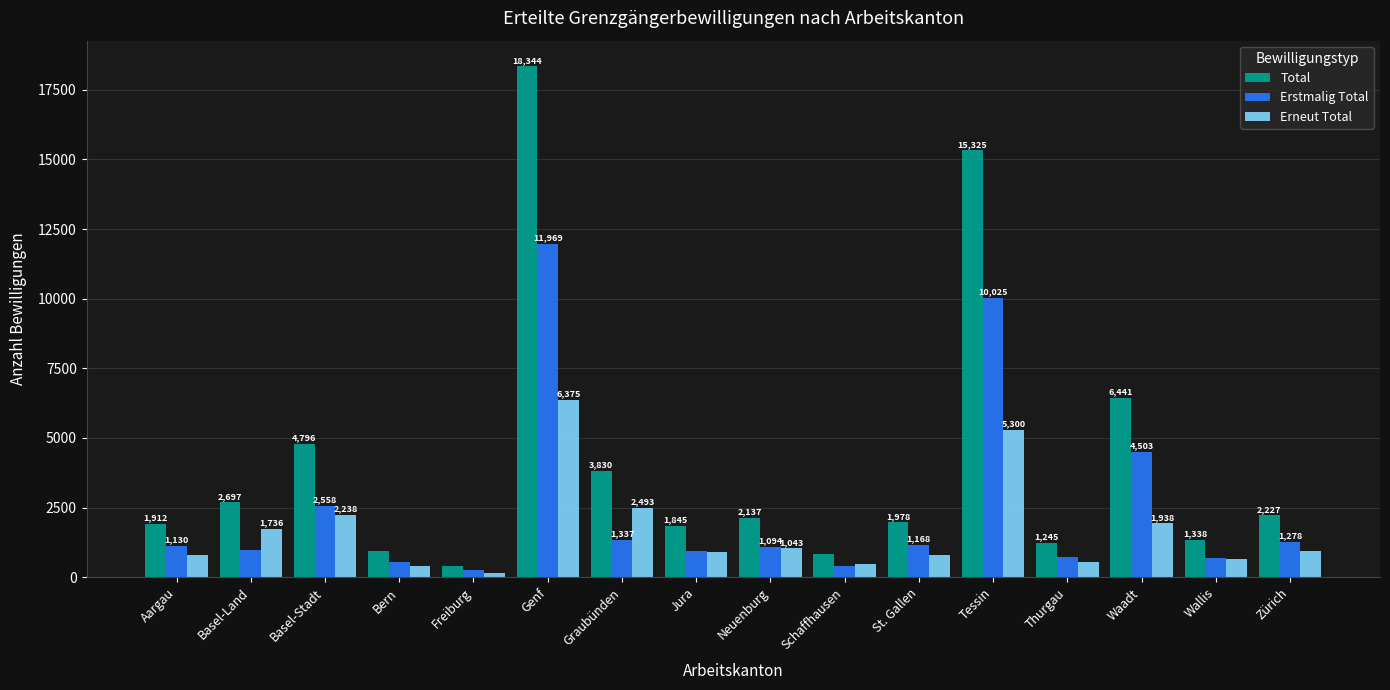

Rank the series at Graubünden from lowest to highest value.

Erstmalig Total, Erneut Total, Total